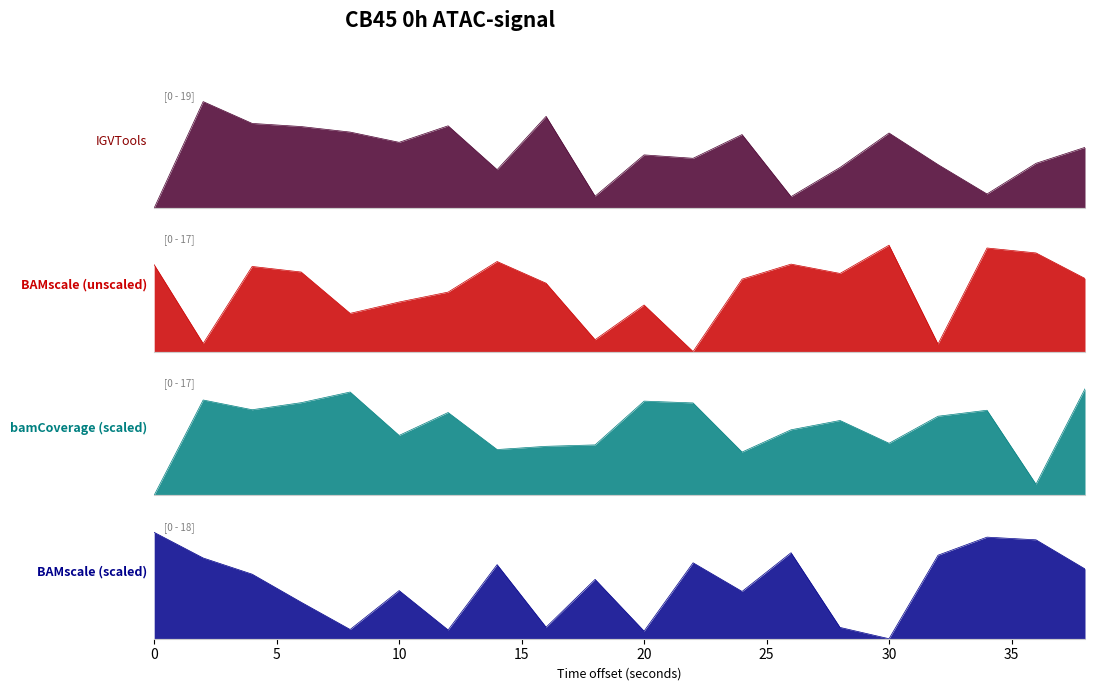

How many data points does each series have?

20